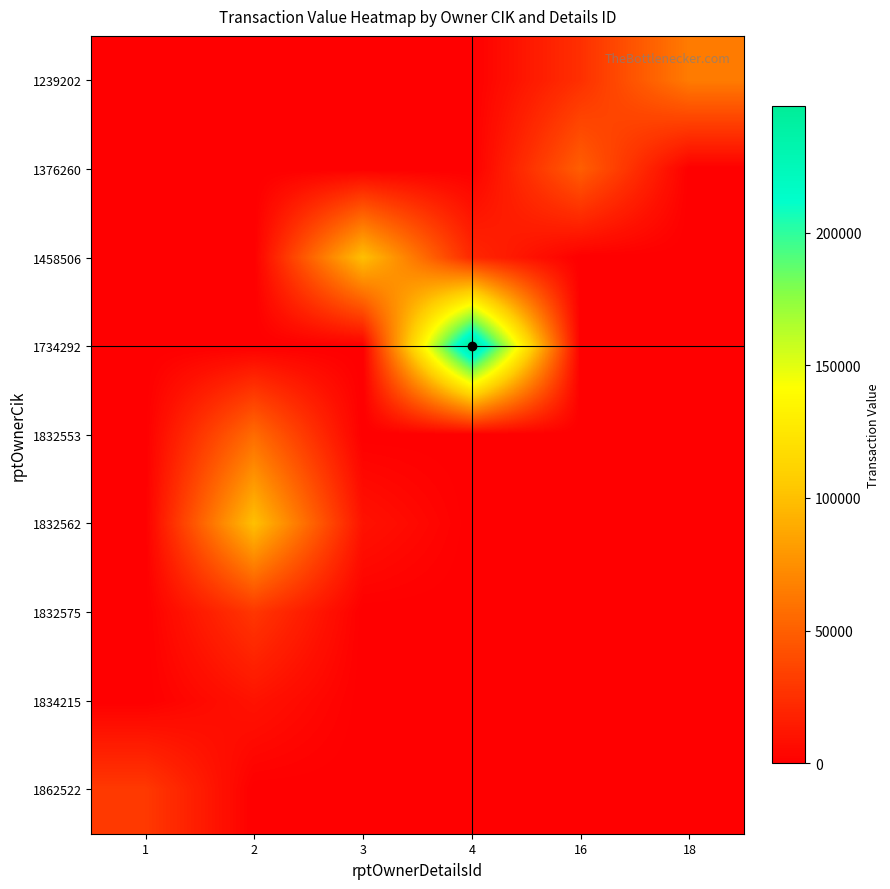

Which series has the widest spread of values?

1734292